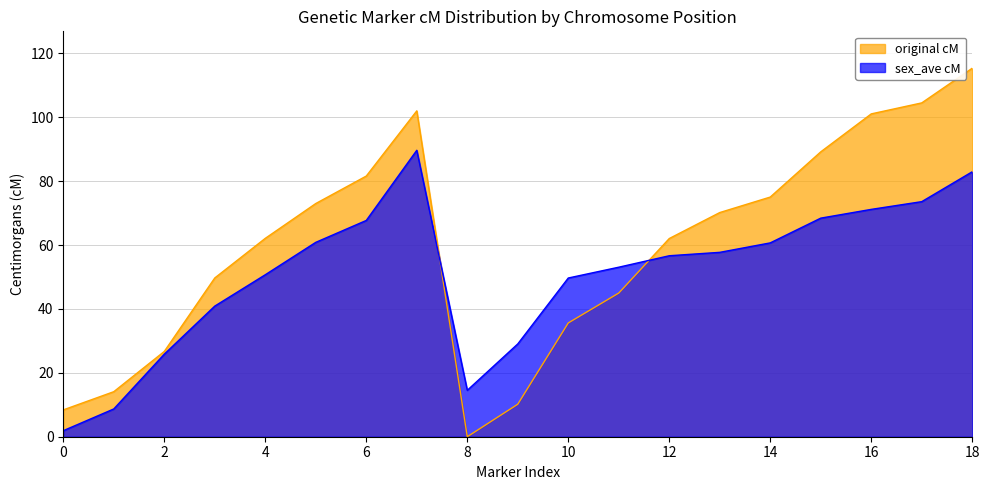

Rank the series by their average value, from highest to lowest.

original cM, sex_ave cM